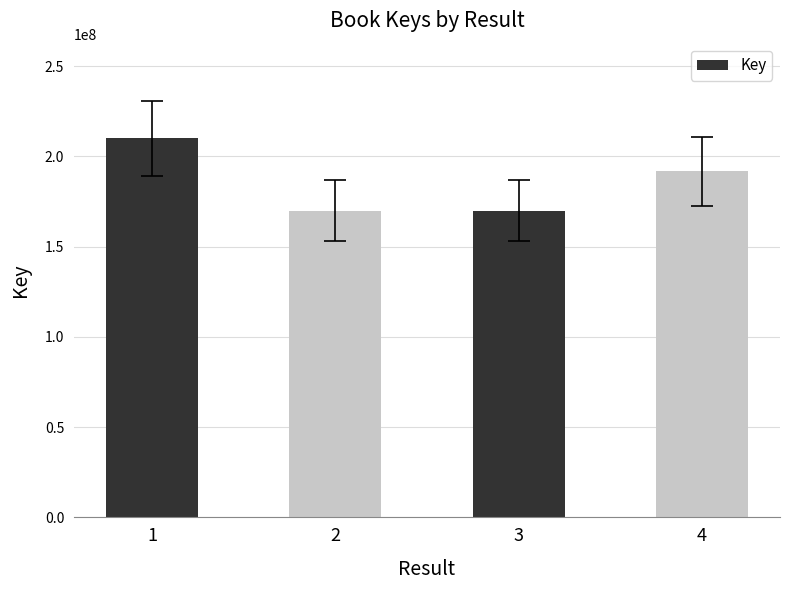

Read the value at 1, to the nearest 50.

209960050